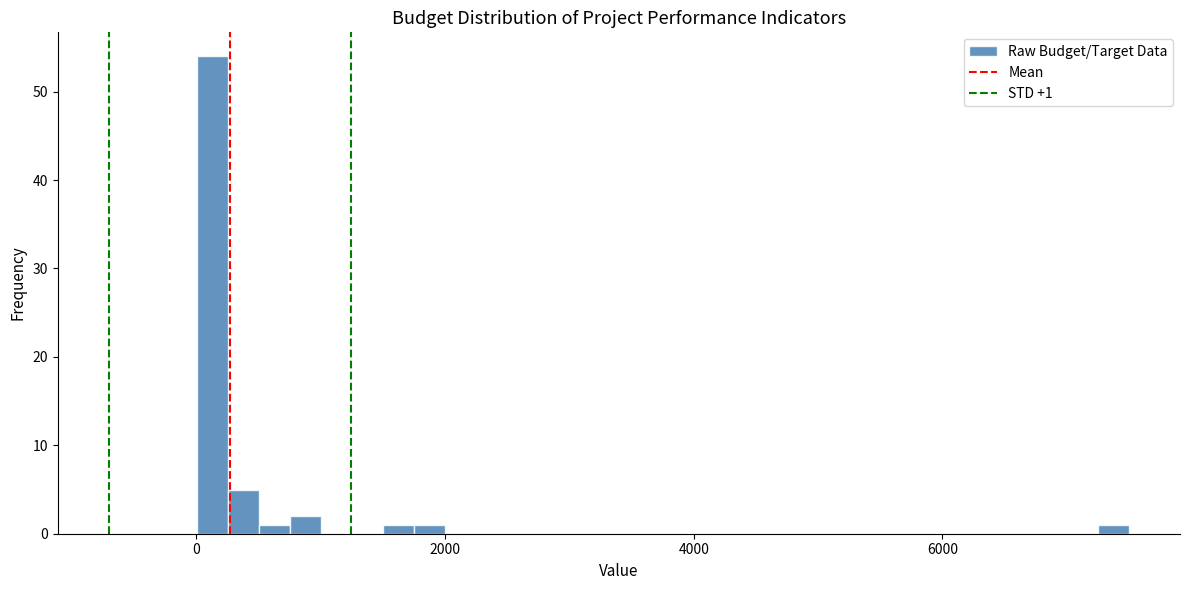

Around what value on the x-axis is the tallest bar? Give the approximate position of its centre, as read against the axis.

200